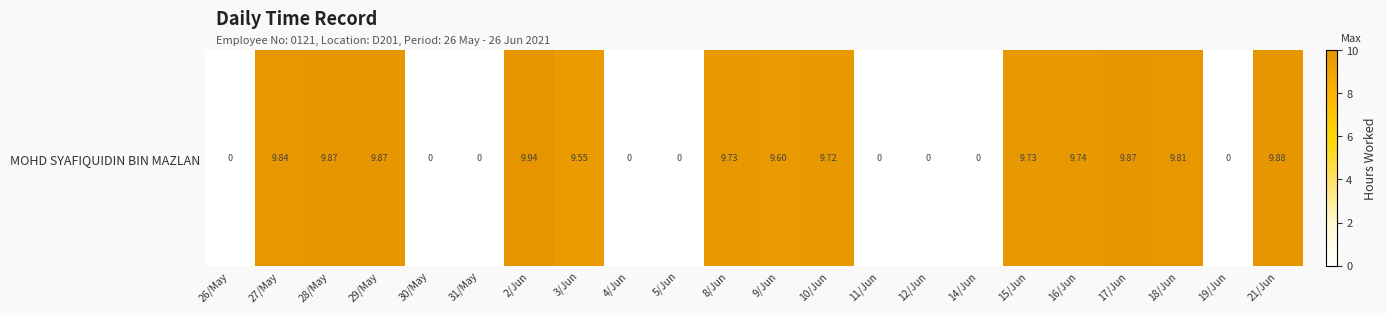

The chart shows a value of 9.7 at 8/Jun. True or false?

True